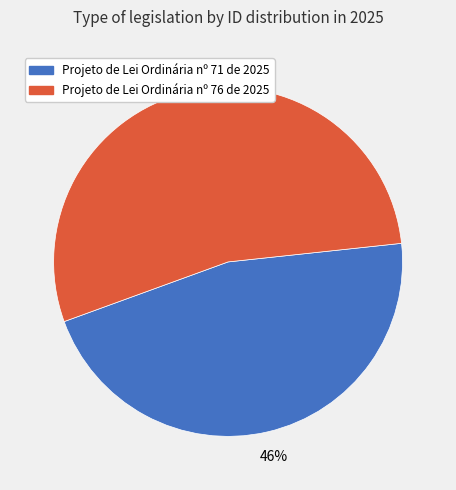

How many slices are in this pie chart?

2